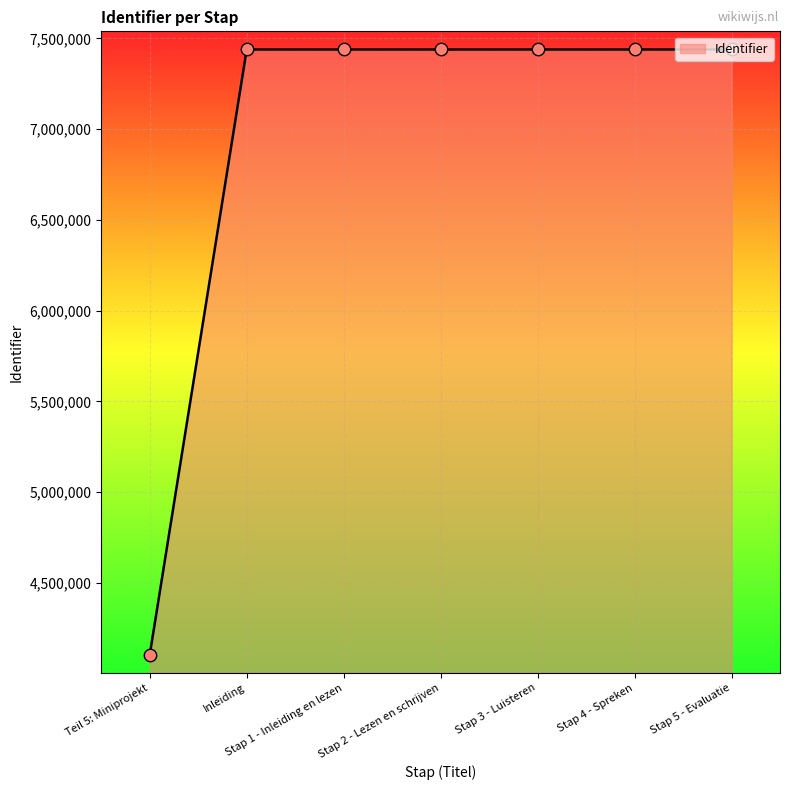

What is the change in value from Teil 5: Miniprojekt to Stap 3 - Luisteren?

+3332618